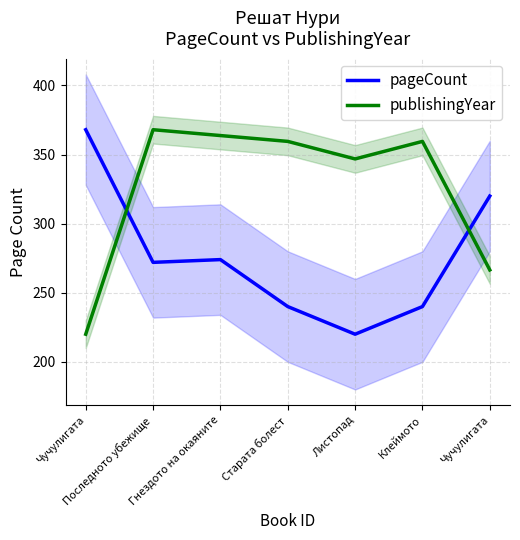

What is the sum of the publishingYear values at Чучулигата and Последното убежище?

634.5